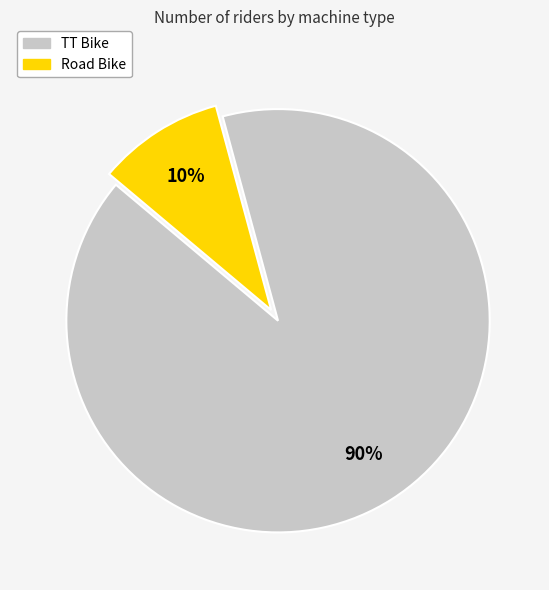

Rank the categories by value from highest to lowest.

TT Bike, Road Bike